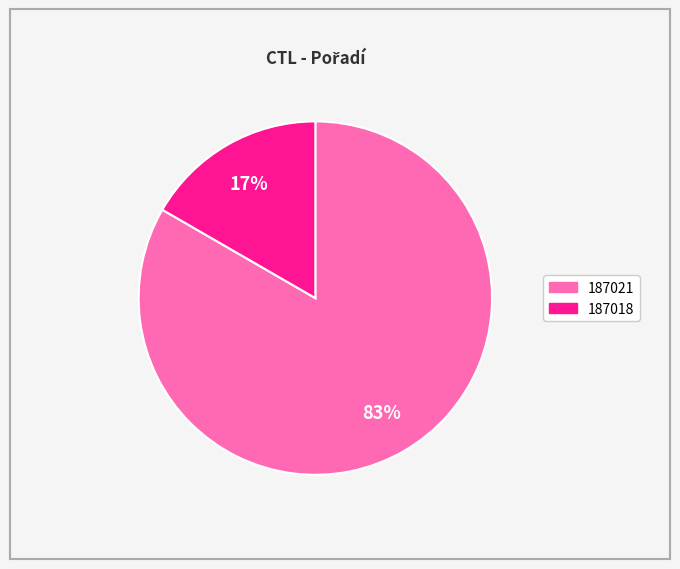

To the nearest percent, what is the combined percentage of 187021 and 187018?

100%